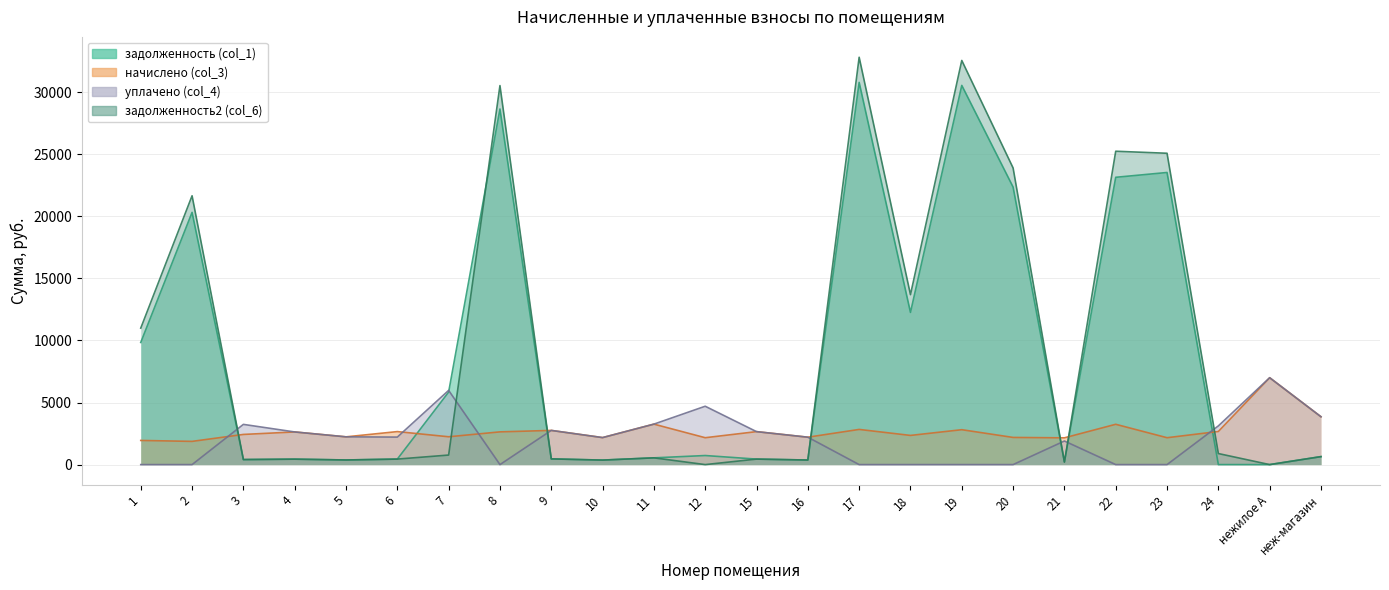

Reading left to right, what are all the values shown in this chart?

задолженность (col_1): 9839.0	20318.8	404.9	437.6	372.6	443.1	5839.9	28646.7	459.0	362.5	543.2	730.2	442.6	367.8	30789.1	12262.1	30547.2	22357.8	220.3	23144.9	23532.4	0.0	0.0	642.4
начислено (col_3): 1946.2	1869.8	2429.5	2629.9	2235.5	2658.5	2241.9	2636.2	2753.9	2175.1	3259.5	2165.6	2655.3	2206.9	2833.4	2350.0	2811.1	2187.8	2156.0	3246.8	2165.6	2668.0	6999.2	3854.2
уплачено (col_4): 0.0	0.0	3239.4	2629.9	2235.5	2215.4	5978.2	0.0	2753.9	2175.1	3259.5	4700.5	2655.3	2206.9	0.0	0.0	0.0	0.0	1900.0	0.0	0.0	3116.8	6999.2	3854.2
задолженность2 (col_6): 10993.4	21656.3	404.9	438.3	372.6	443.1	768.9	30532.3	459.0	362.5	543.2	0.0	442.6	367.8	32815.8	13690.5	32558.0	23896.7	198.3	25243.8	25081.5	889.3	0.0	642.4